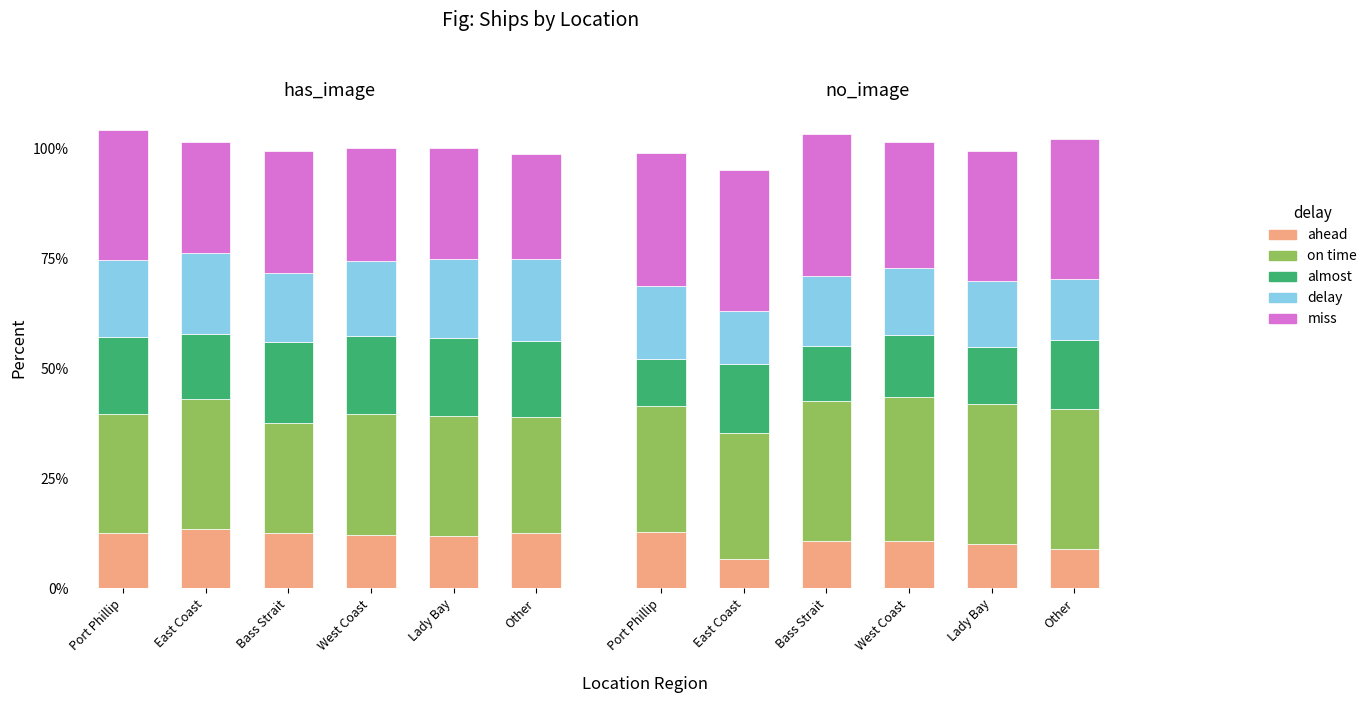

At which category is the sum across all series the highest?

Bass Strait